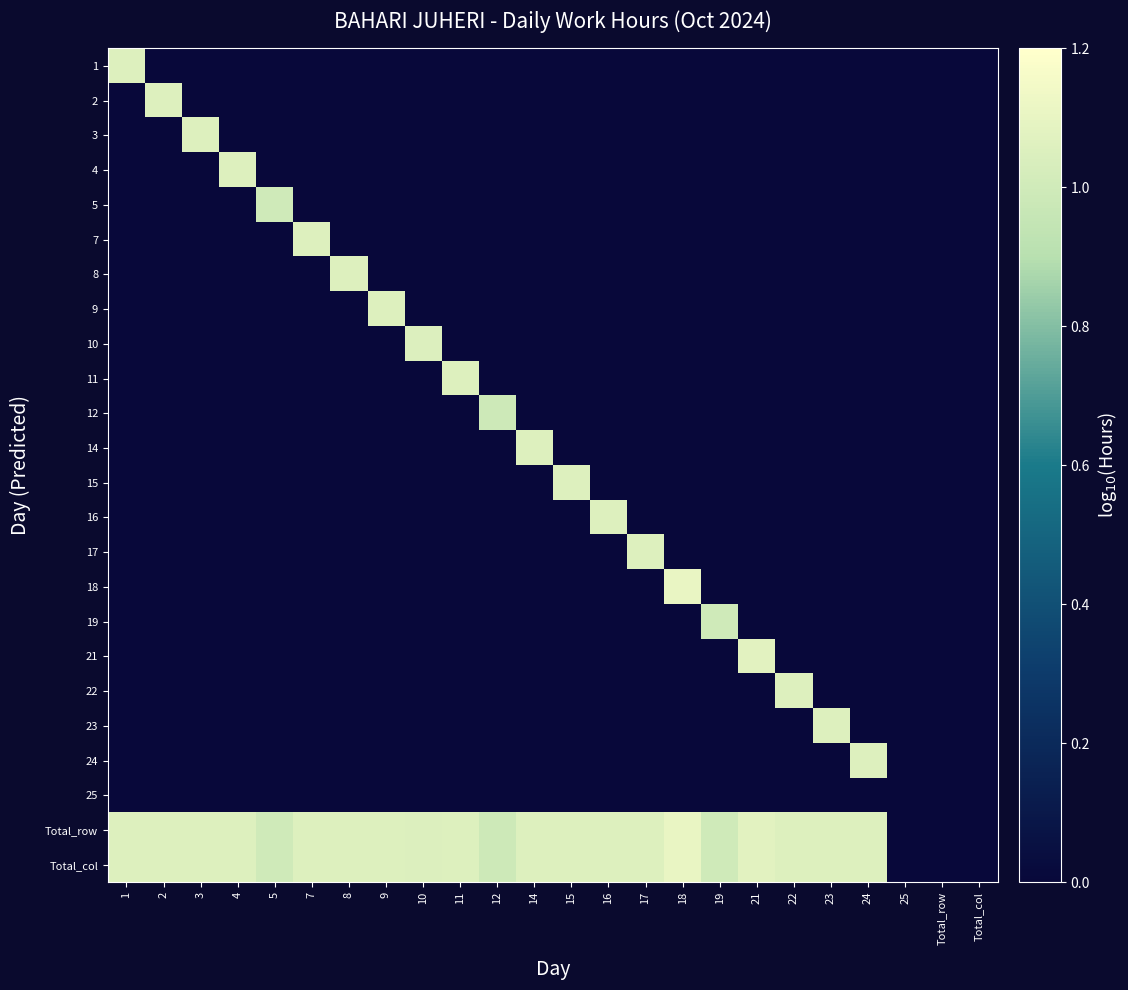

At how many categories does at least one series exceed 0?

21